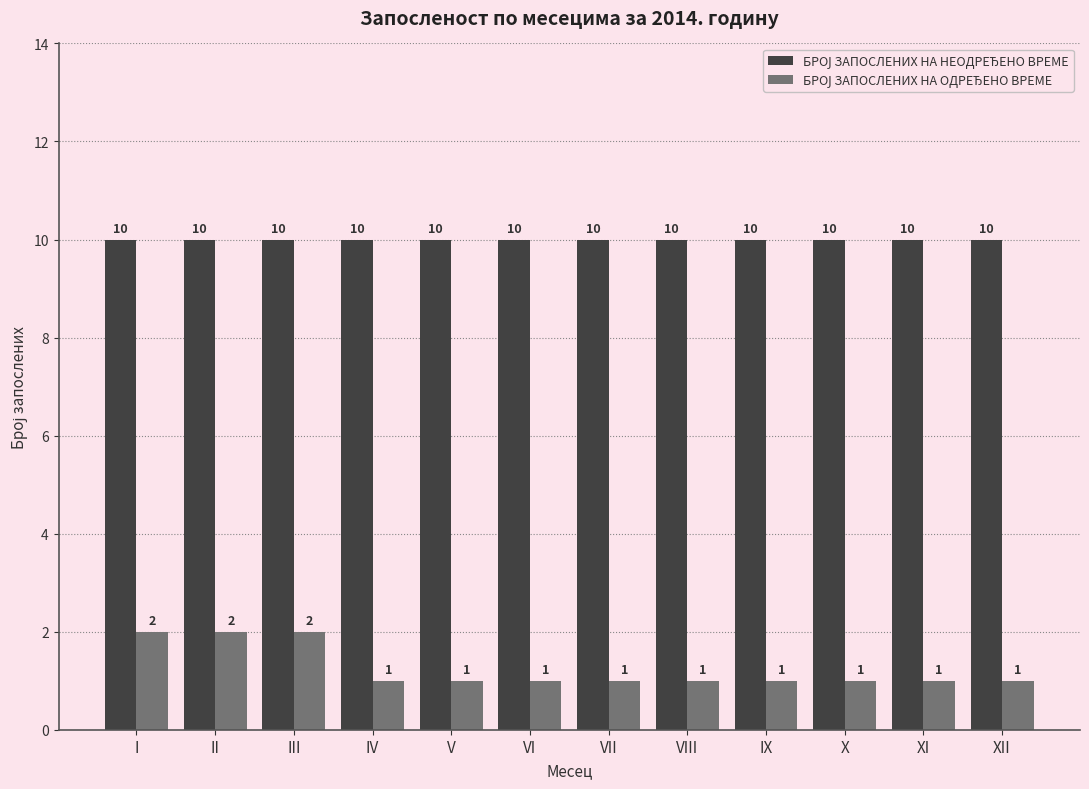

At how many categories does at least one series exceed 7?

12